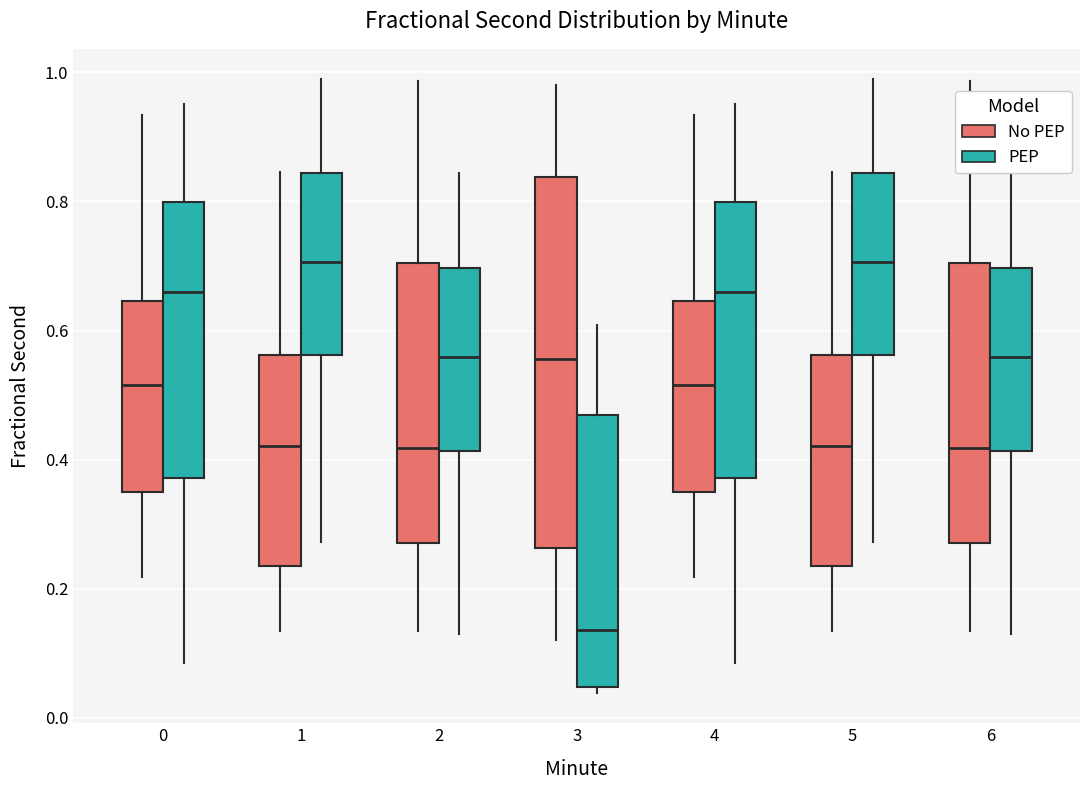

Reading left to right, read every box against the y-axis: the position of its median line, the range the box covers, and the ends of its whiskers. The values are not printed on the chart, so give them approximately, as read against the axis.

0 (No PEP): median 0.52, box 0.36 to 0.64, whiskers 0.22 to 0.94
0 (PEP): median 0.66, box 0.38 to 0.80, whiskers 0.08 to 0.96
1 (No PEP): median 0.42, box 0.24 to 0.56, whiskers 0.14 to 0.84
1 (PEP): median 0.70, box 0.56 to 0.84, whiskers 0.28 to 0.98
2 (No PEP): median 0.42, box 0.28 to 0.70, whiskers 0.14 to 0.98
2 (PEP): median 0.56, box 0.42 to 0.70, whiskers 0.14 to 0.84
3 (No PEP): median 0.56, box 0.26 to 0.84, whiskers 0.12 to 0.98
3 (PEP): median 0.14, box 0.04 to 0.46, whiskers 0.04 (just below the box's lower edge) to 0.60
4 (No PEP): median 0.52, box 0.36 to 0.64, whiskers 0.22 to 0.94
4 (PEP): median 0.66, box 0.38 to 0.80, whiskers 0.08 to 0.96
5 (No PEP): median 0.42, box 0.24 to 0.56, whiskers 0.14 to 0.84
5 (PEP): median 0.70, box 0.56 to 0.84, whiskers 0.28 to 0.98
6 (No PEP): median 0.42, box 0.28 to 0.70, whiskers 0.14 to 0.98
6 (PEP): median 0.56, box 0.42 to 0.70, whiskers 0.14 to 0.84